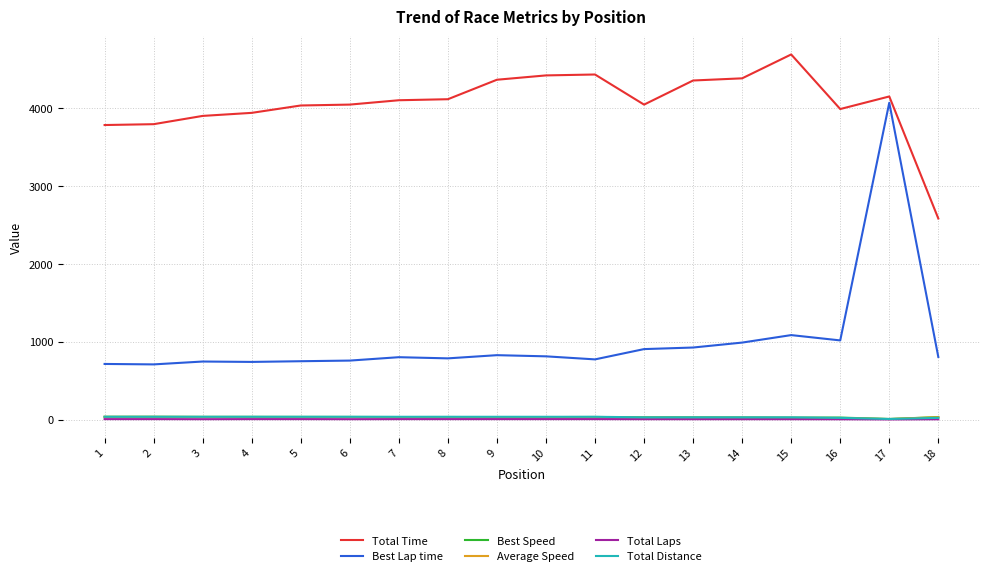

How many lines are shown in the chart?

6